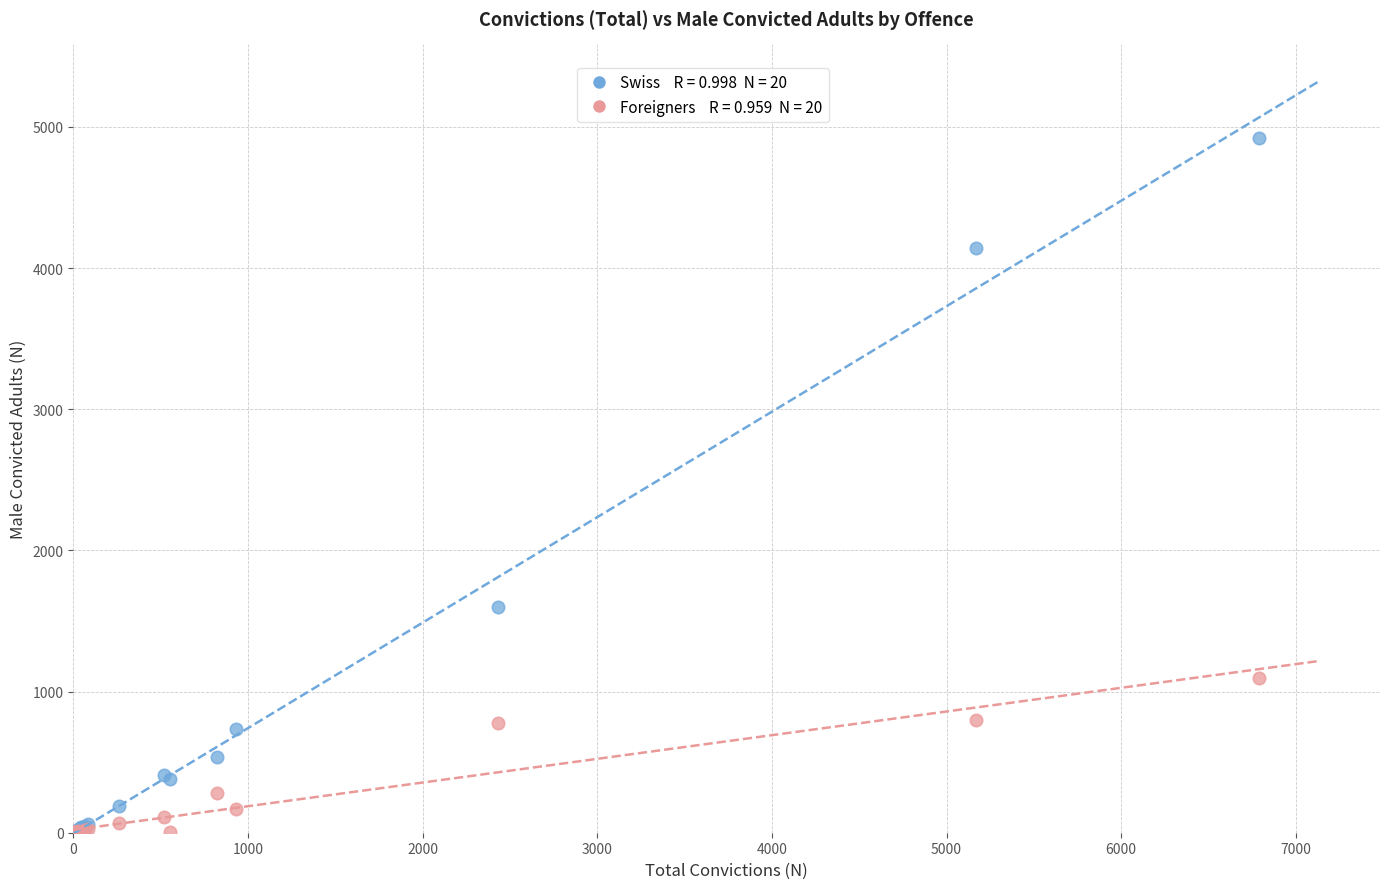

Across all series, what Y value is closest to 2463?

1601